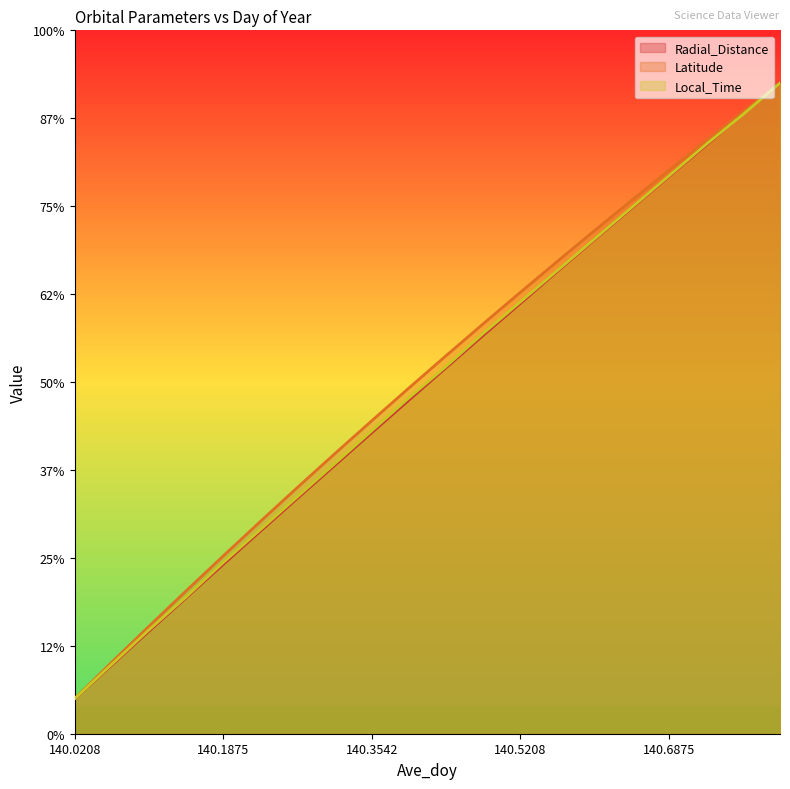

Which series has the largest total across all categories?

Latitude